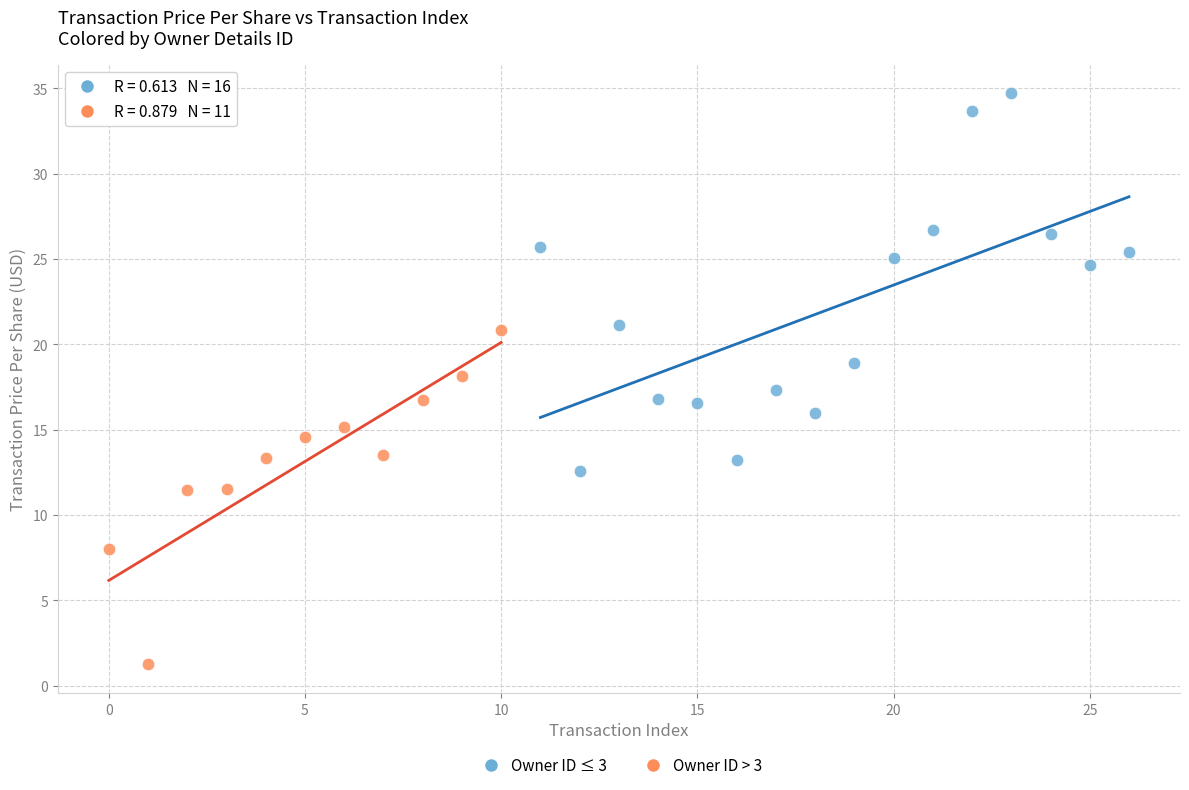

Which series has the largest Y range (max minus min)?

Owner ID ≤ 3